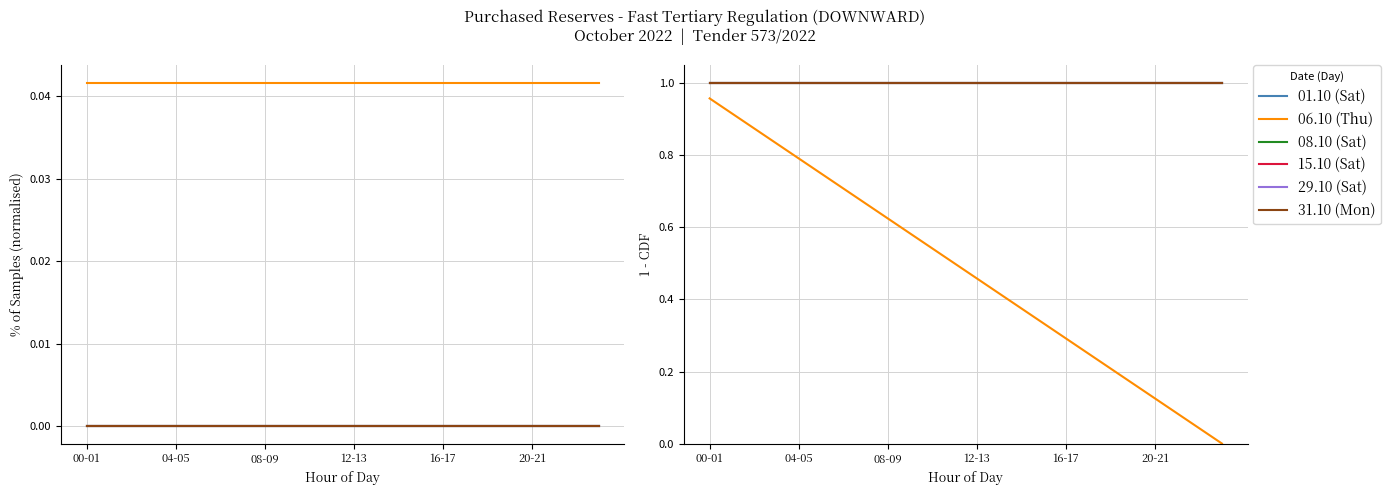

Between 9 and 18, which is larger?

9